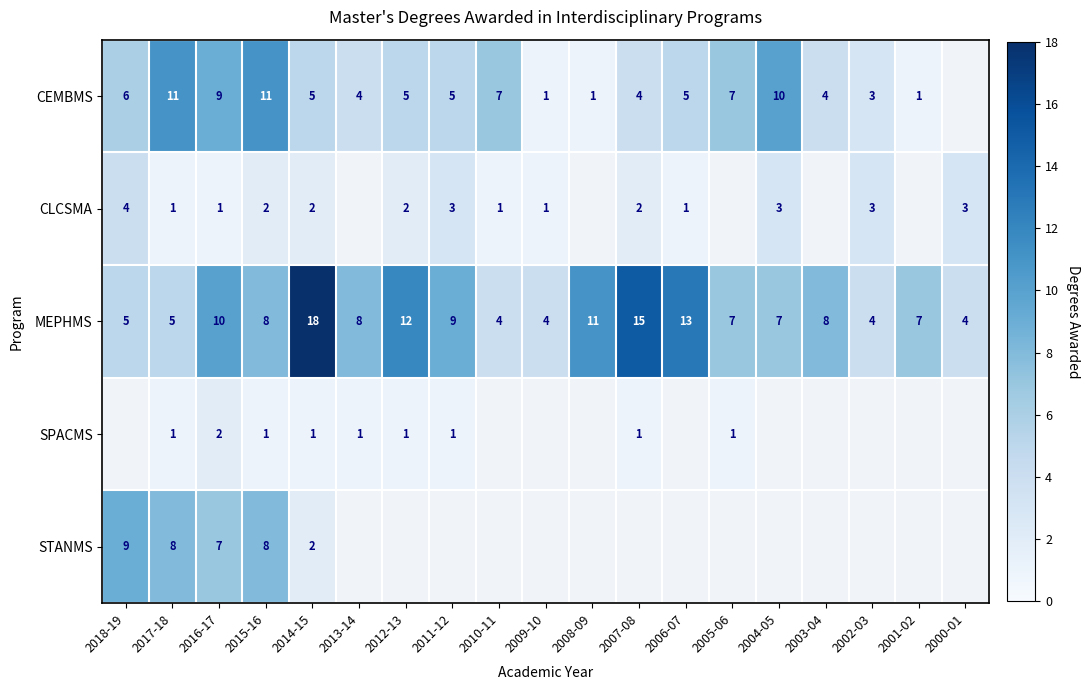

The value of MEPHMS at 2001-02 is 12. True or false?

False